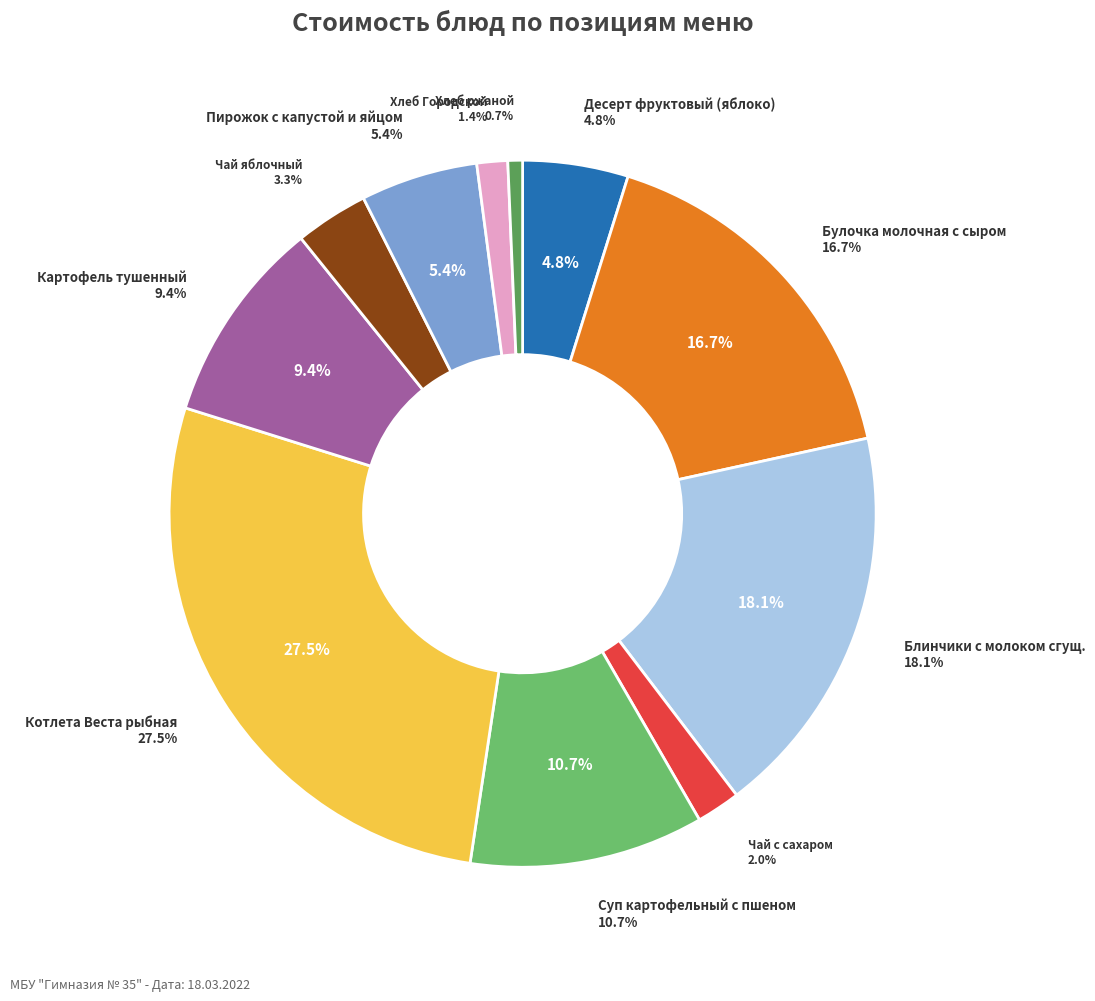

Between Блинчики с молоком сгущ. and Хлеб ржаной, which is larger?

Блинчики с молоком сгущ.